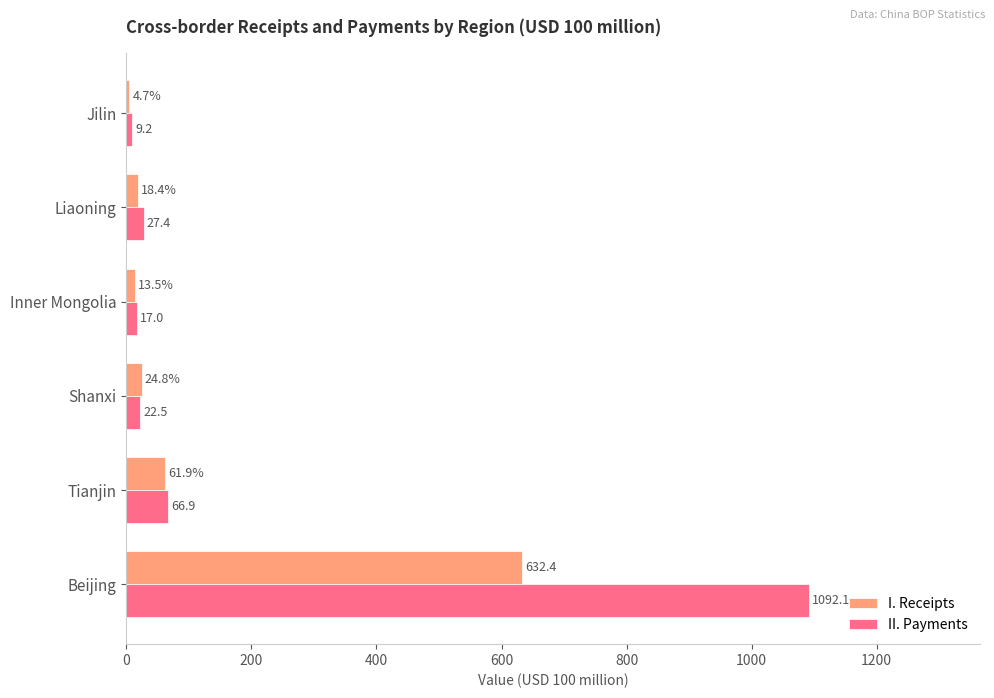

List the labels in order of I. Receipts value, smallest first.

Jilin, Inner Mongolia, Liaoning, Shanxi, Tianjin, Beijing